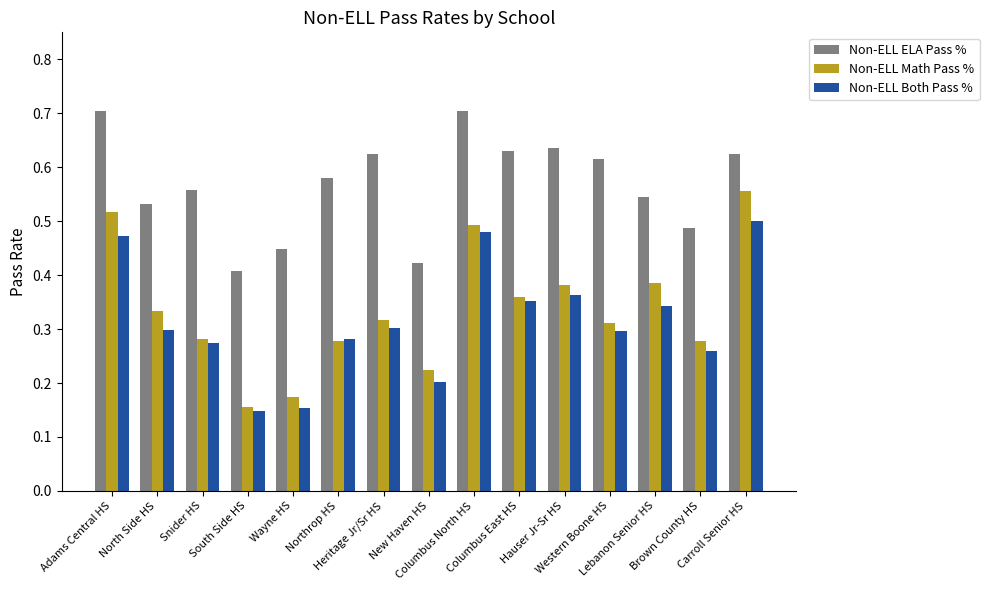

How many series are shown in this chart?

3